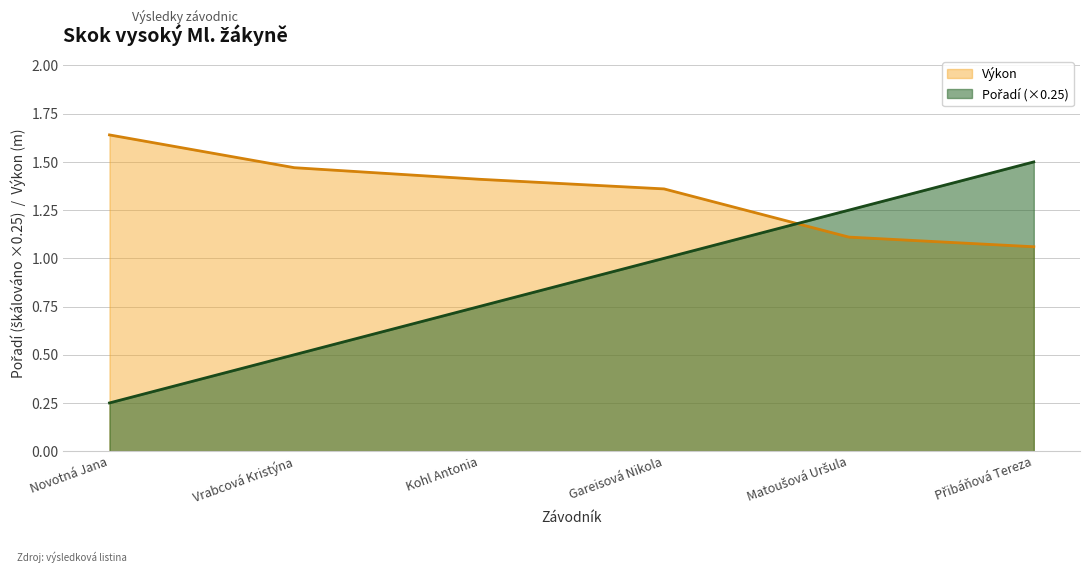

What is the label of the 1st point from the left?

Novotná Jana